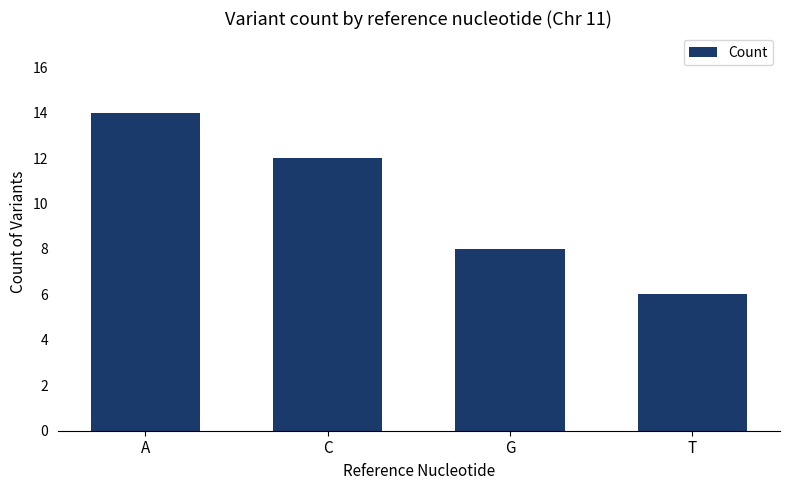

What is the sum of all values?

40